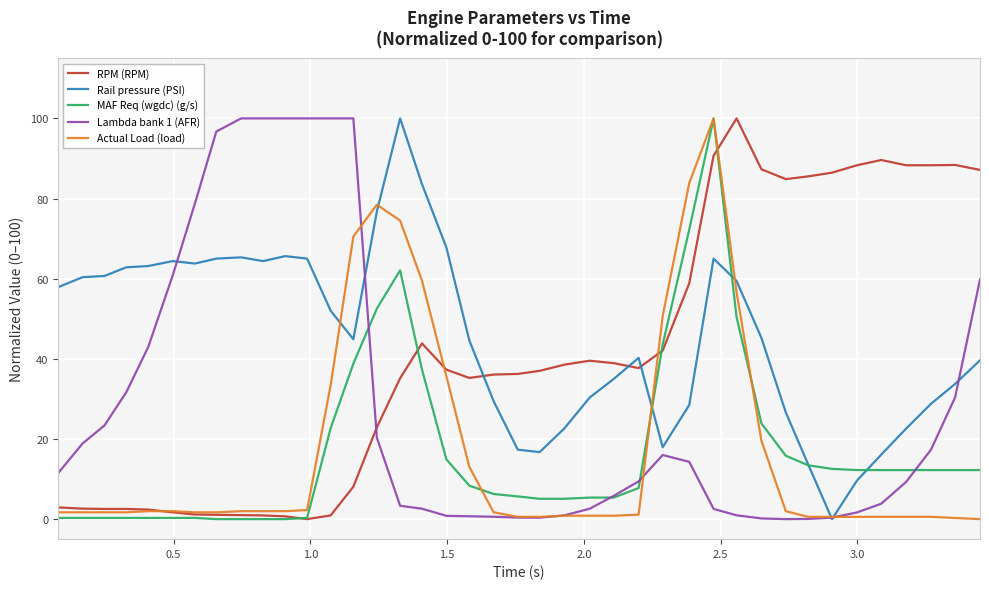

What is the difference between the maximum and second lowest values in the RPM (RPM) series?

99.3